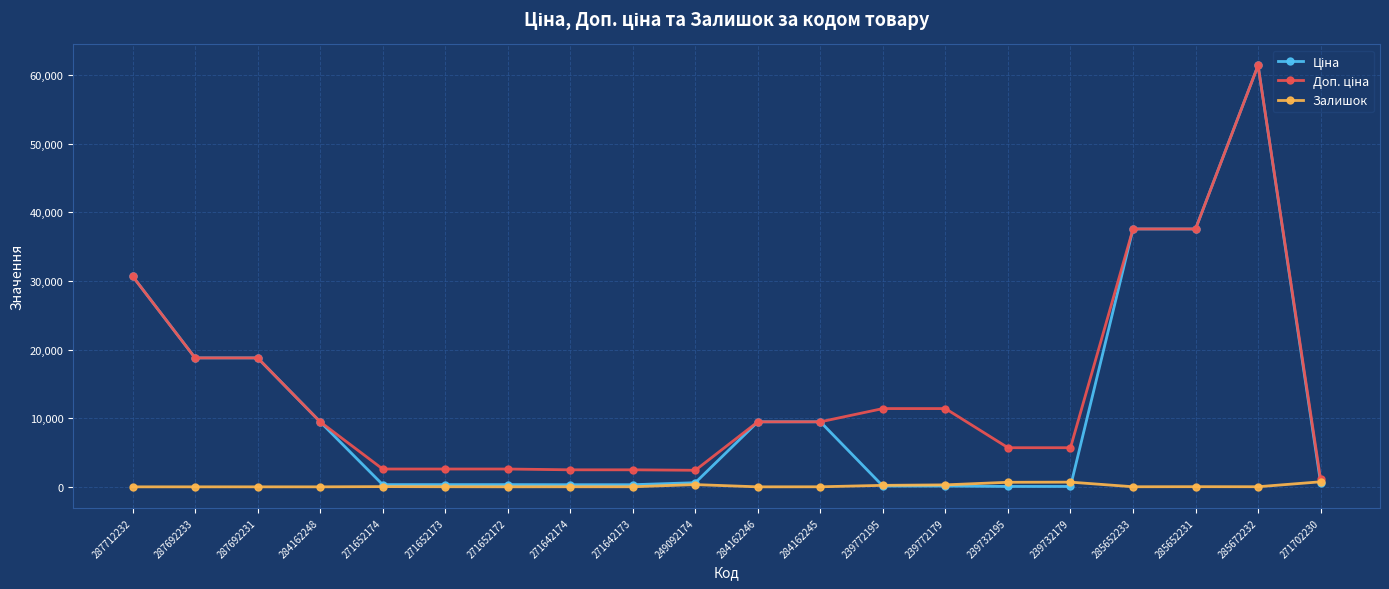

How many distinct data groups are displayed?

3